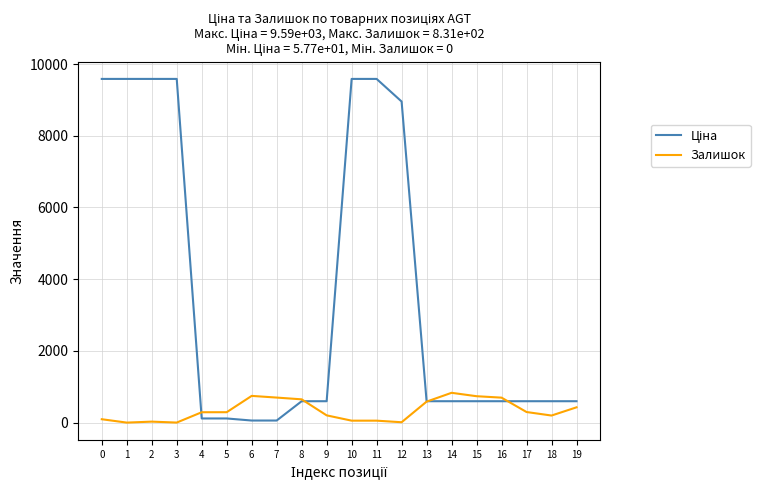

How many lines are shown in the chart?

2